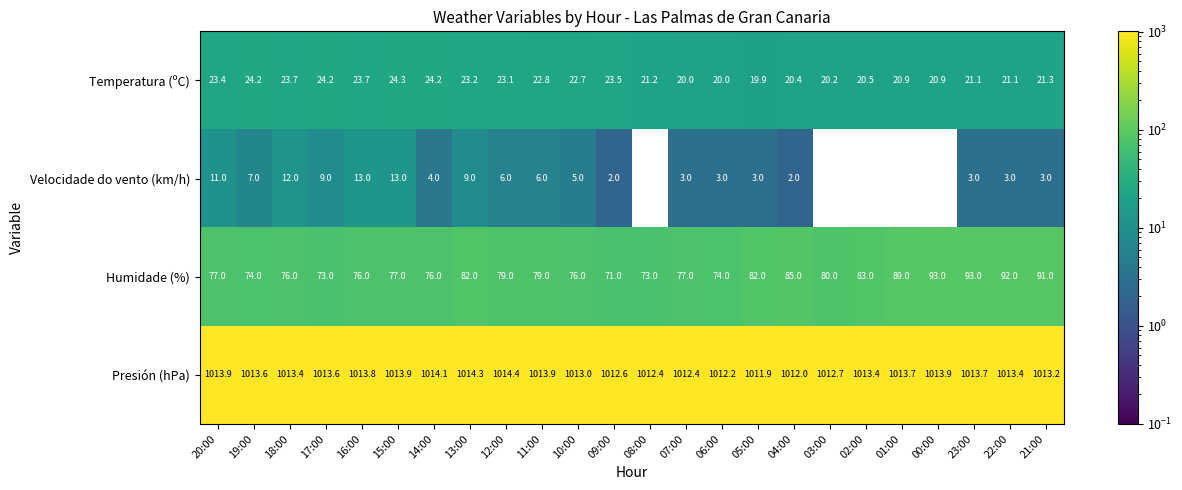

Where is Presión (hPa) nearest to the value 1013?

10:00